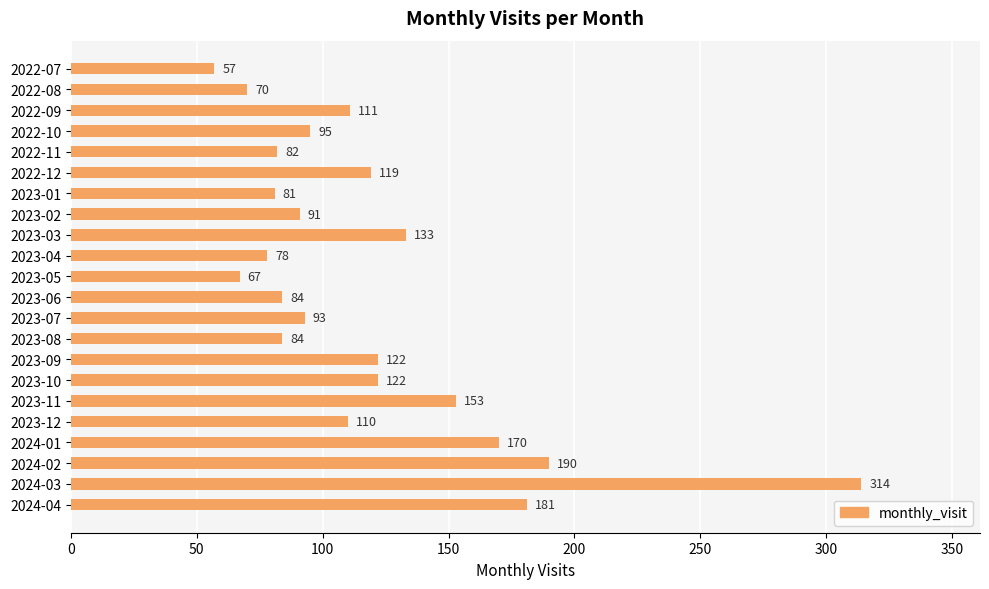

The chart shows a value of 122 at 2023-09. True or false?

True